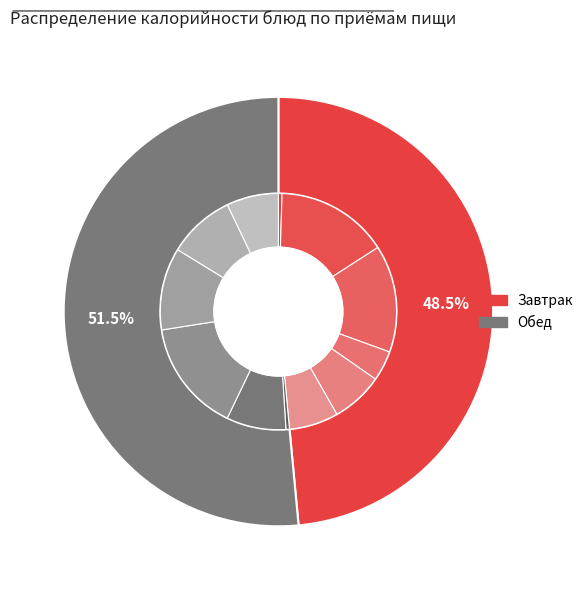

Count the number of slices in the pie.

12